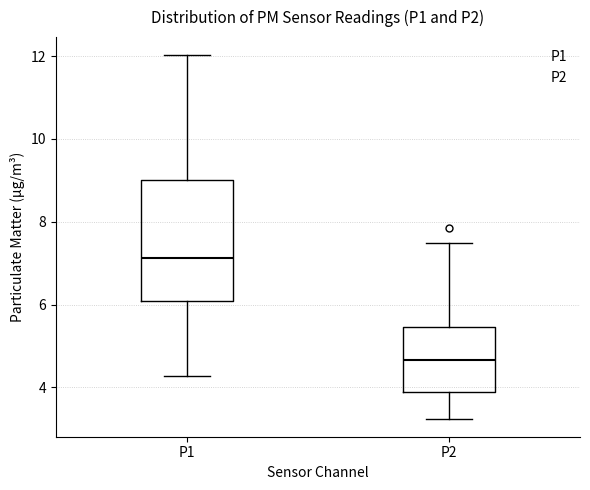

Reading left to right, transcribe this box plot: for each box, give where its median line is, the range the box spans, and where its two whiskers end, as read against the y-axis. The values are not printed on the chart, so give them approximately, as read against the axis.

P1: median 7.2, box 6.0 to 9.0, whiskers 4.2 to 12.0
P2: median 4.6, box 3.8 to 5.4, whiskers 3.2 to 7.6